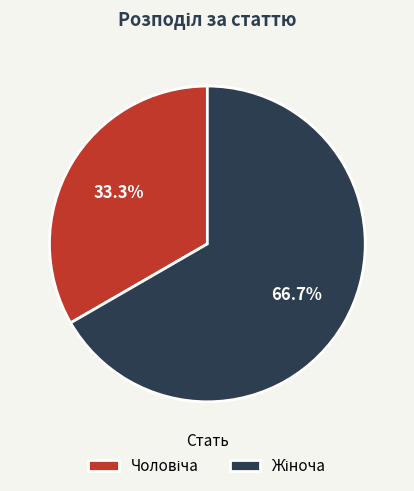

How many segments does this pie chart have?

2